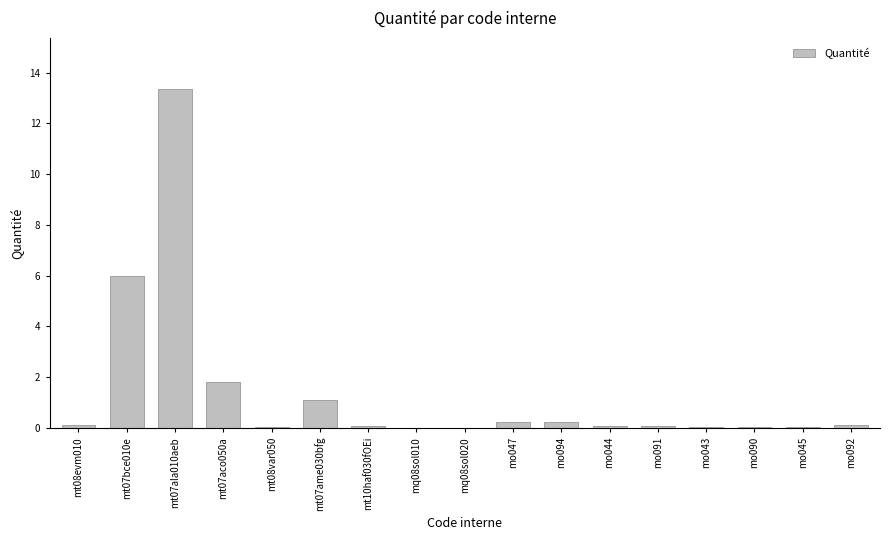

Is it true that the value at mt07ame030bfg is 1.1?

True